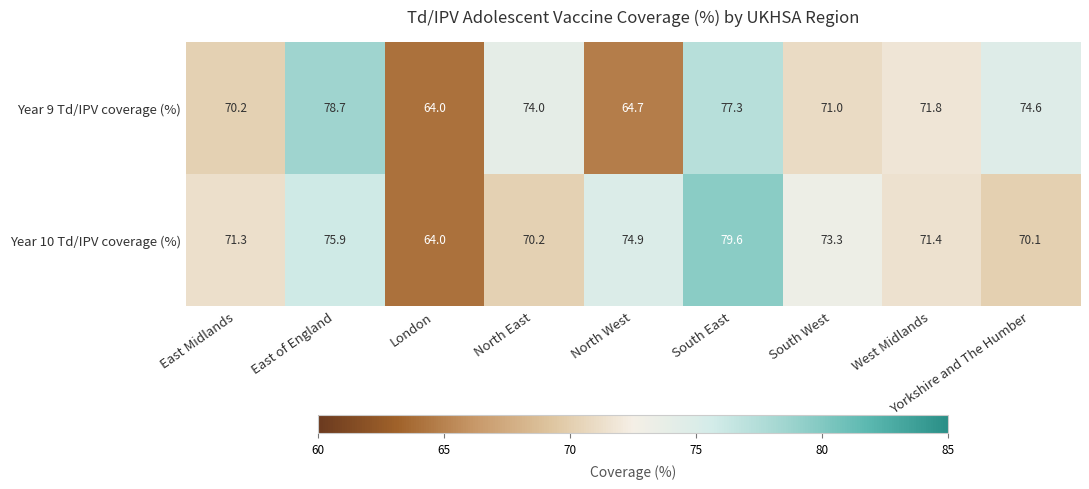

The Year 10 Td/IPV coverage (%) series shows 119.8 at North East. True or false?

False